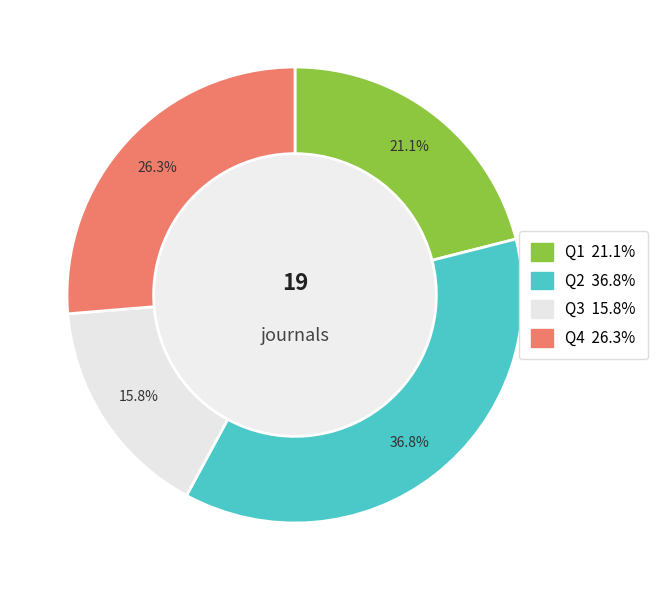

True or false: Q4 accounts for 14% of the total.

False